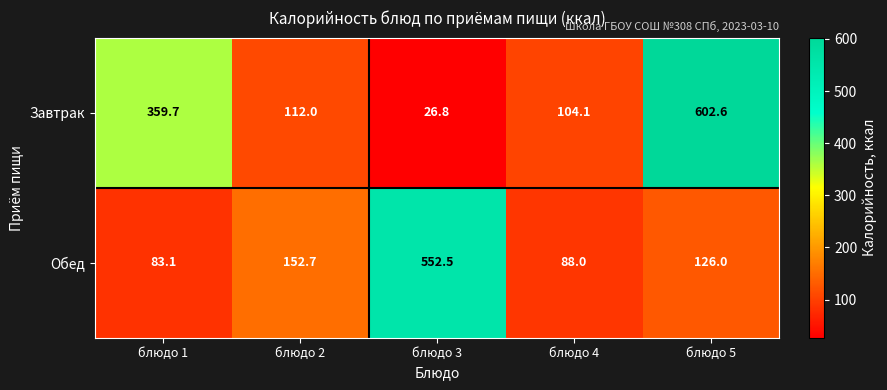

Which category has the highest value in the Обед series?

блюдо 3